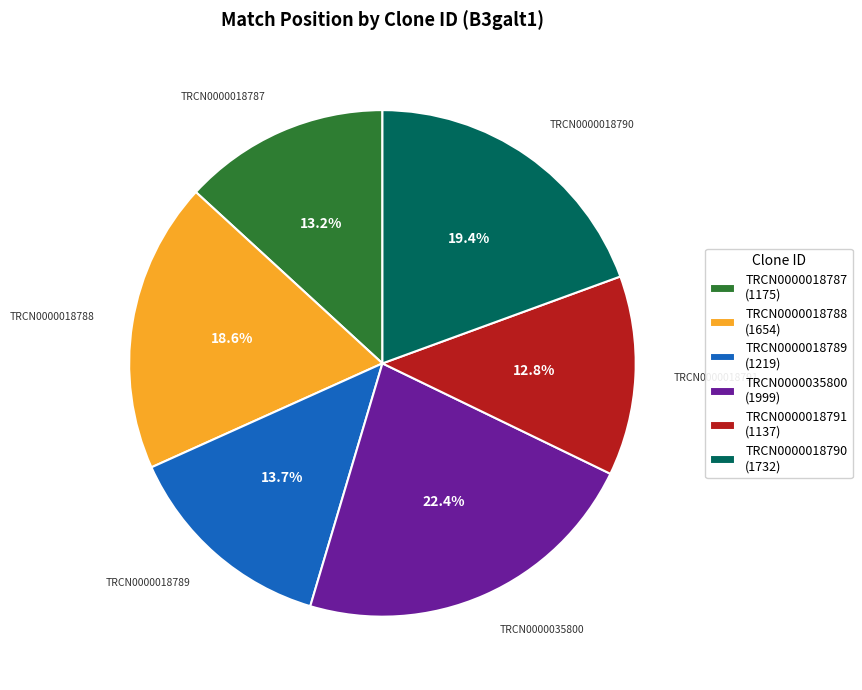

The TRCN0000018789 slice represents 14% of the pie. True or false?

True